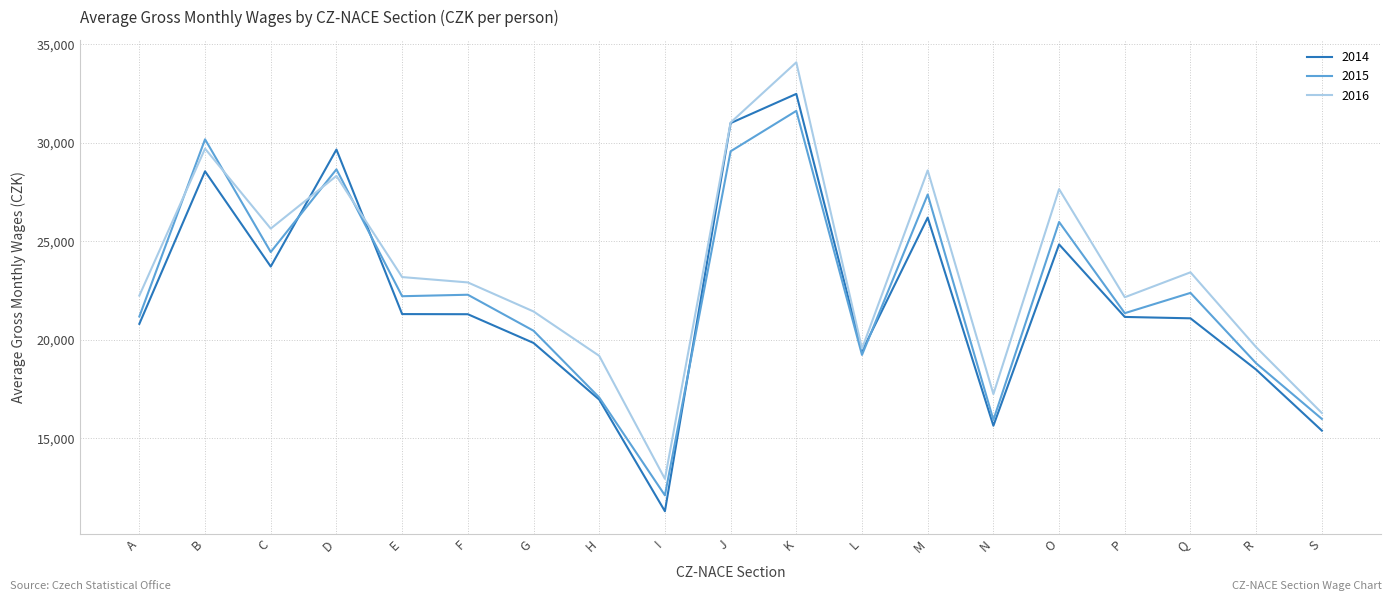

The 2015 series shows 14612 at A. True or false?

False